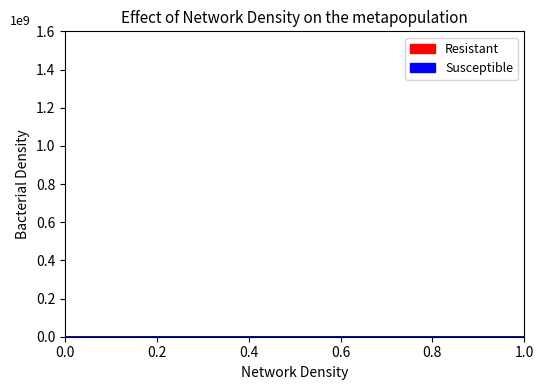

What is the difference between the maximum and minimum values in the Resistant series?

4224